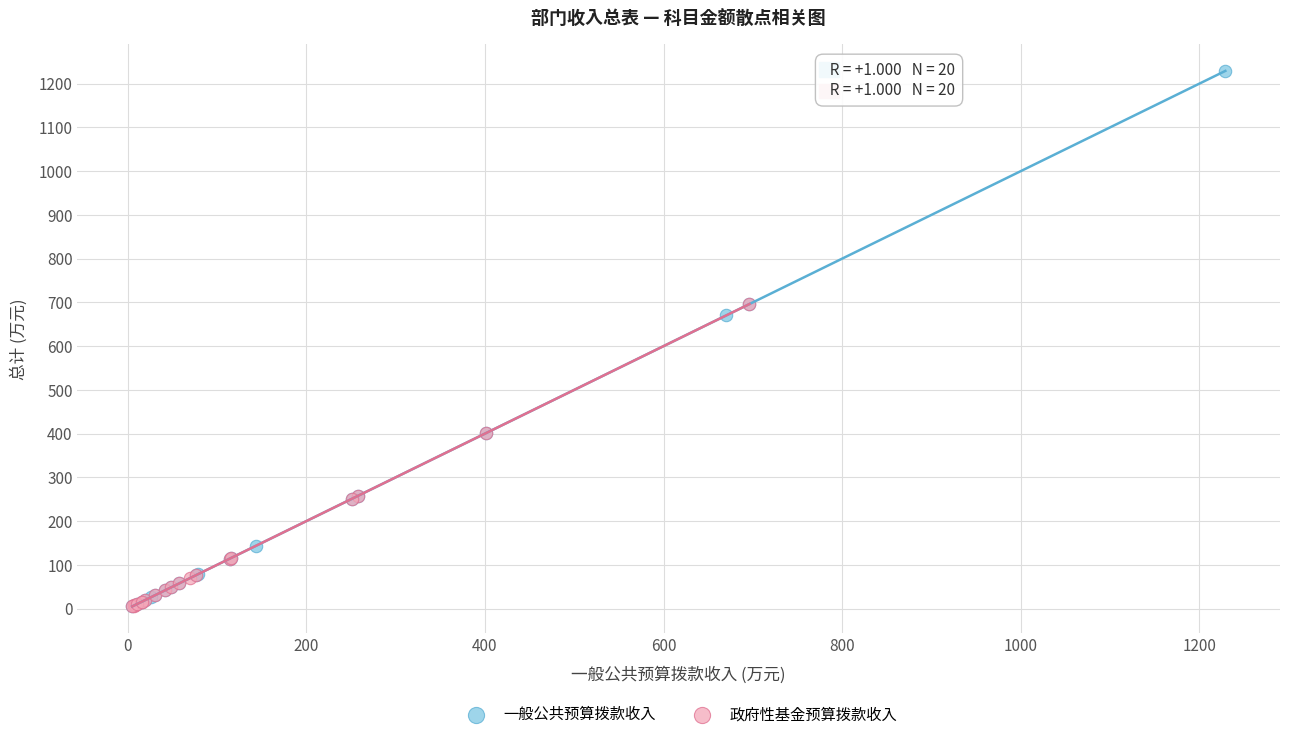

Which series contains the highest Y value?

一般公共预算拨款收入